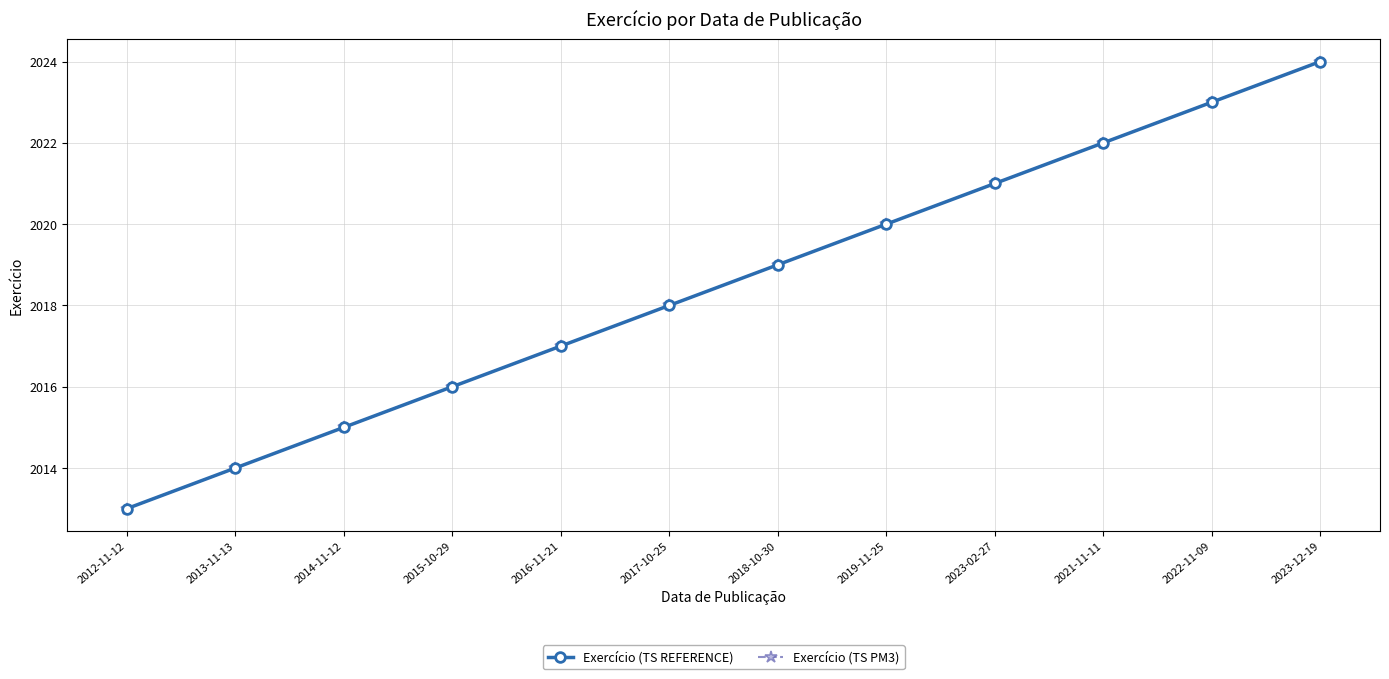

Between 2023-12-19 and 2018-10-30, which is larger?

2023-12-19